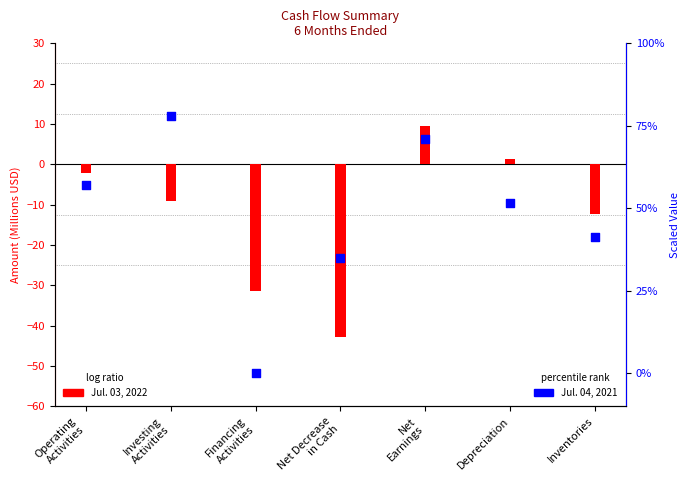

Which series has the largest Y range (max minus min)?

Jul. 04, 2021